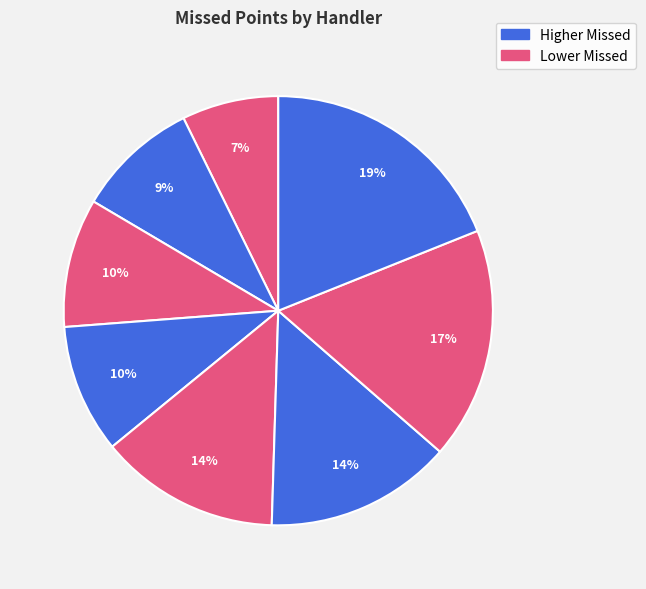

To the nearest percent, what is the average slice percentage?

12%